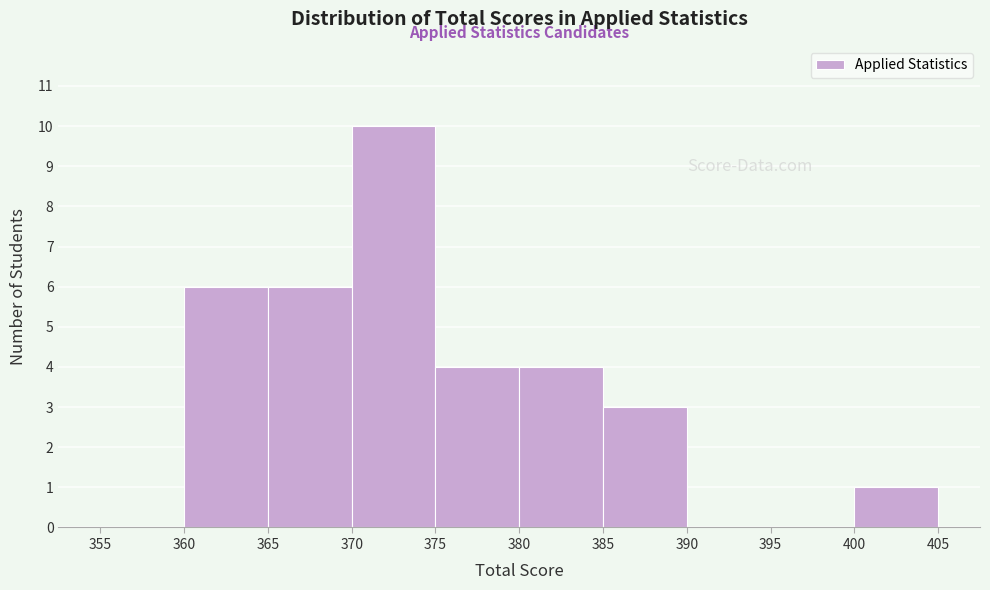

Reading left to right, transcribe this chart: for each bar, give the range it covers on the x-axis and its height. The values are not printed on the chart, so give them approximately, as read against the axis.

355 to 360: 0
360 to 365: 6
365 to 370: 6
370 to 375: 10
375 to 380: 4
380 to 385: 4
385 to 390: 3
390 to 395: 0
395 to 400: 0
400 to 405: 1